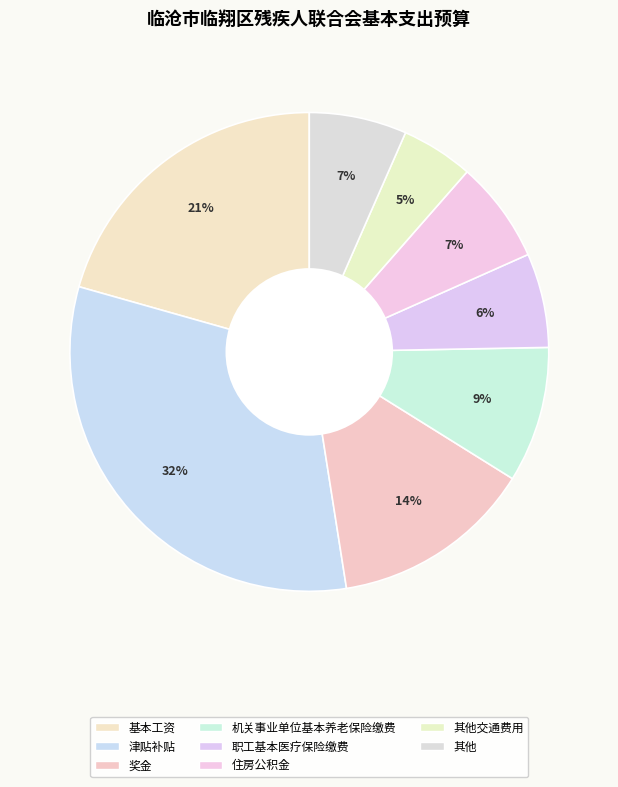

Is 住房公积金 the majority of the pie?

No